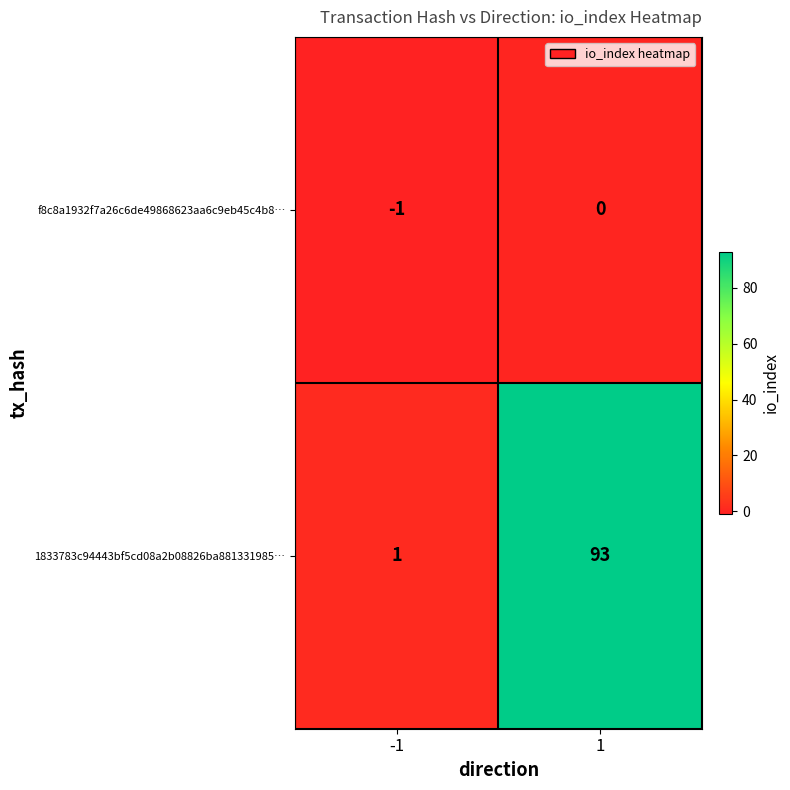

Reading left to right, extract all data points from this chart.

f8c8a1932f7a26c6de49868623aa6c9eb45c4b8…: -1=-1	1=0
1833783c94443bf5cd08a2b08826ba881331985…: -1=1	1=93